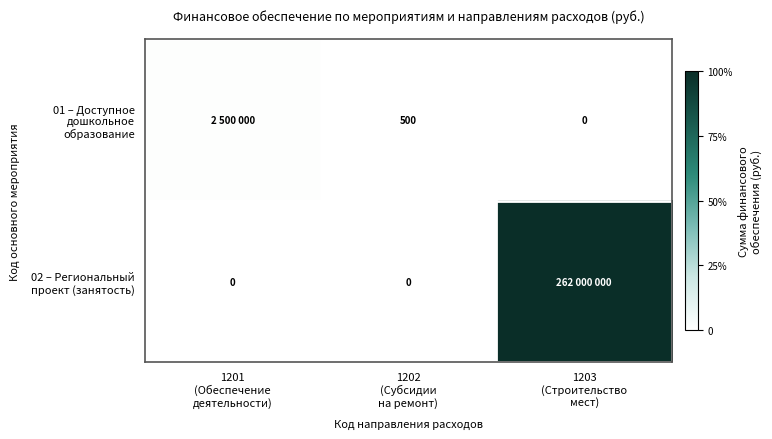

The value of 01 – Доступное дошкольное образование at 1201 (Обеспечение деятельности) is 2500000. True or false?

True